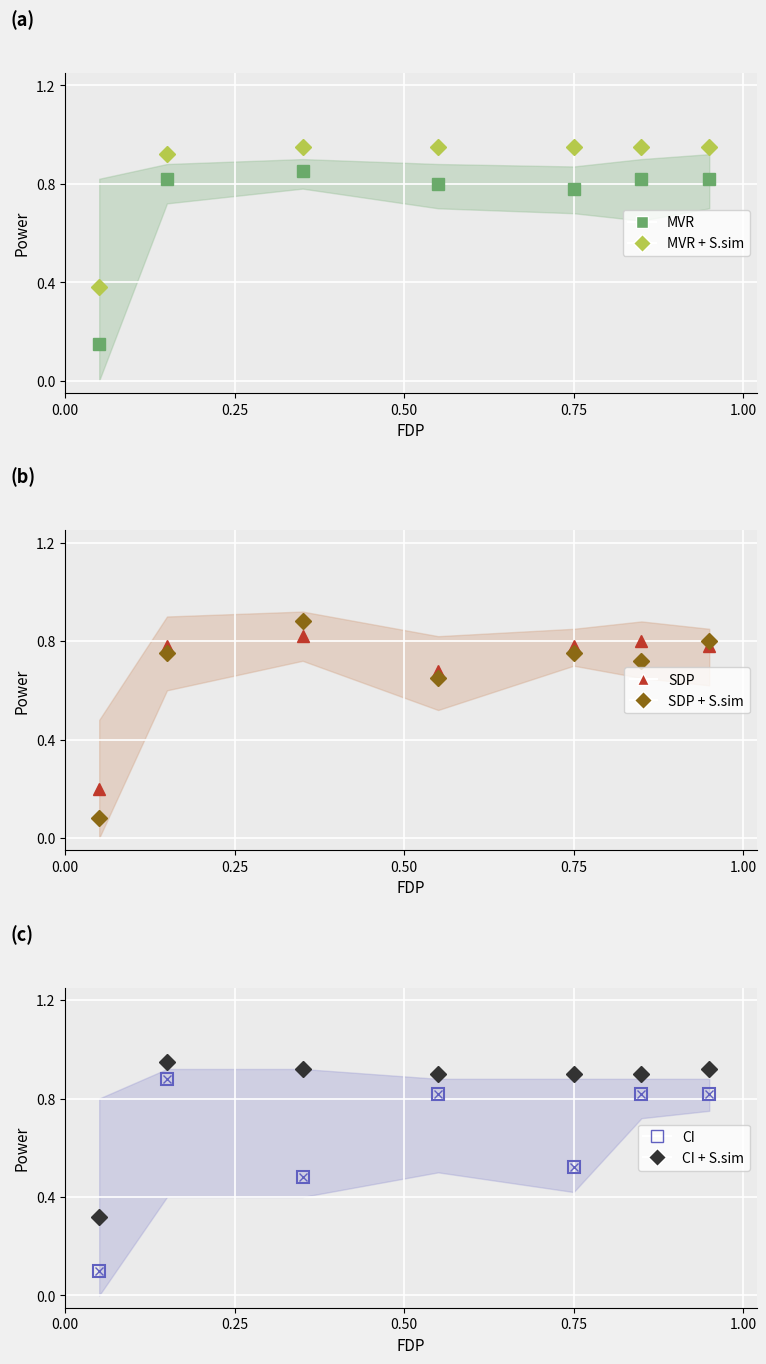

Rank the series by their maximum value, from lowest to highest.

SDP, MVR, SDP + S.sim, CI, MVR + S.sim, CI + S.sim